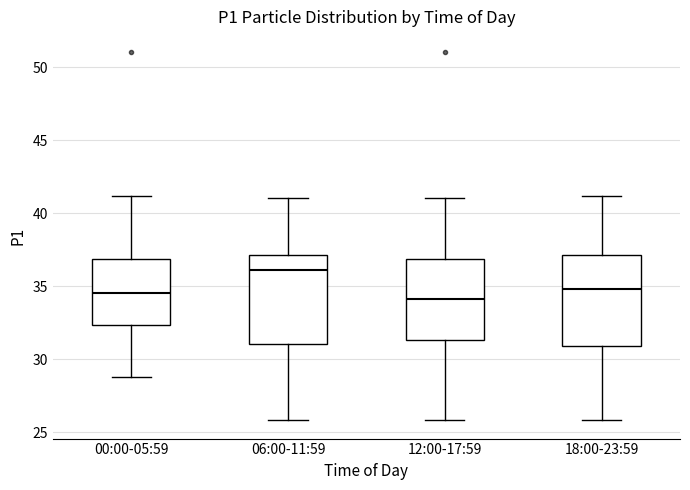

Reading left to right, transcribe this box plot: for each box, give where its median line is, the range the box spans, and where its two whiskers end, as read against the y-axis. The values are not printed on the chart, so give them approximately, as read against the axis.

00:00-05:59: median 34.5, box 32.5 to 37.0, whiskers 29.0 to 41.0
06:00-11:59: median 36.0, box 31.0 to 37.0, whiskers 26.0 to 41.0
12:00-17:59: median 34.0, box 31.5 to 37.0, whiskers 26.0 to 41.0
18:00-23:59: median 35.0, box 31.0 to 37.0, whiskers 26.0 to 41.0